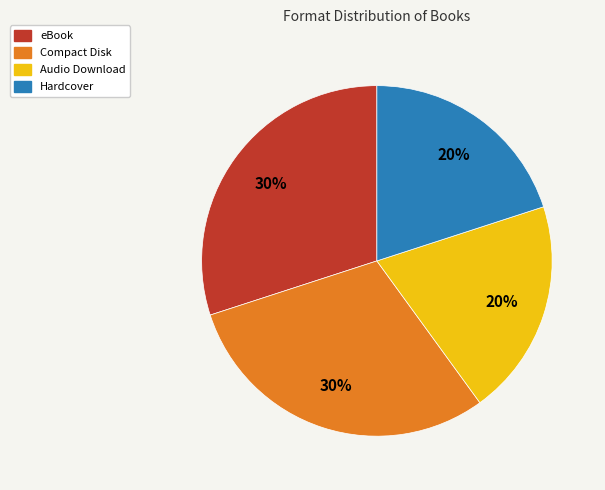

Is there a majority slice in this chart?

No